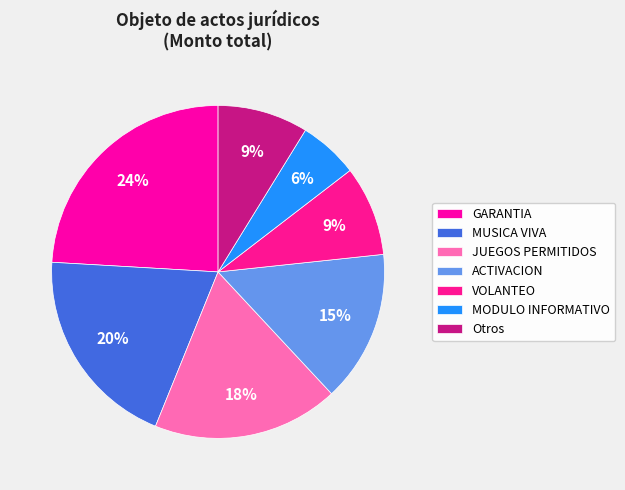

Which slice is the smallest?

MODULO INFORMATIVO